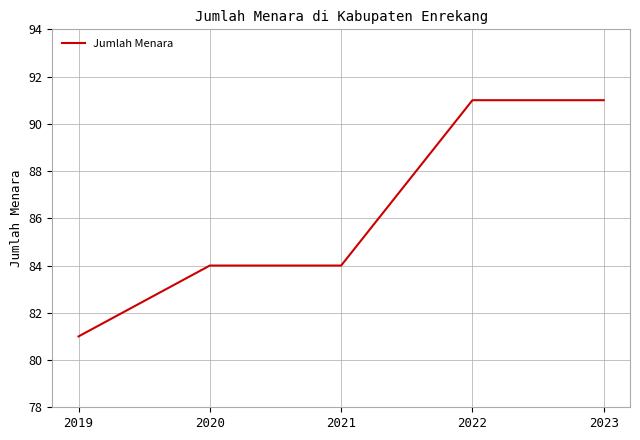

The chart shows a value of 145 at 2022. True or false?

False